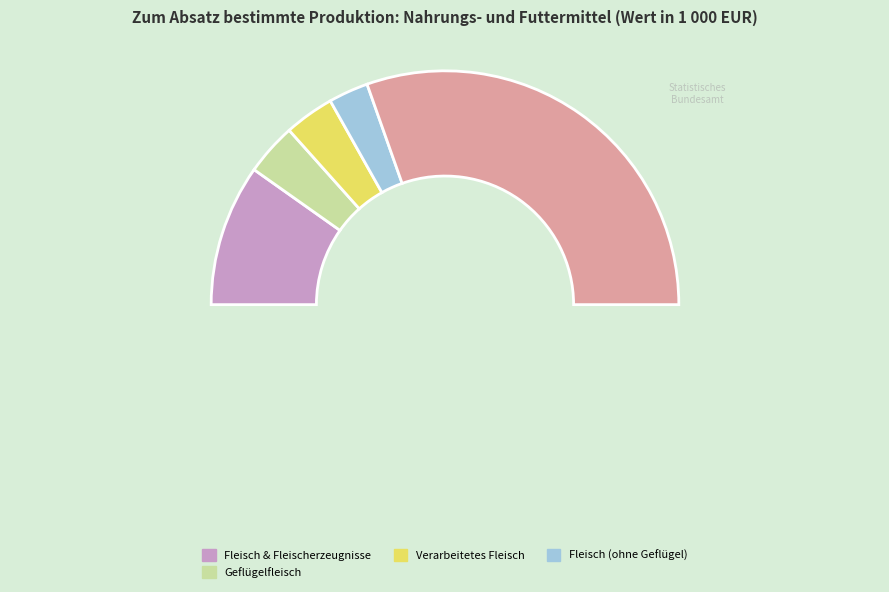

How many segments does this pie chart have?

5